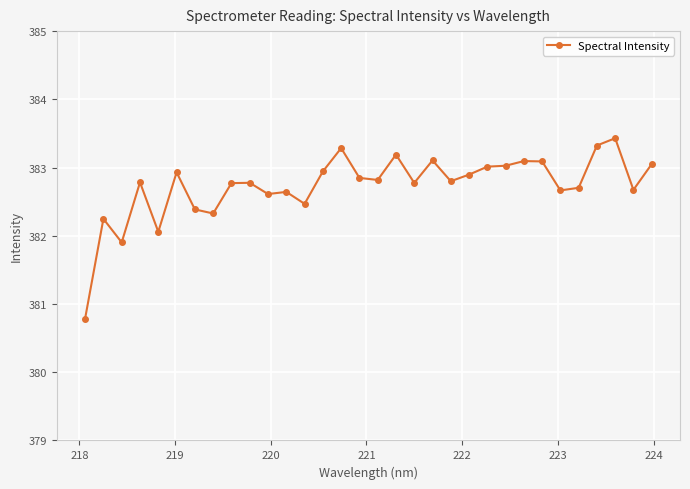

What is the greatest value displayed?

383.4